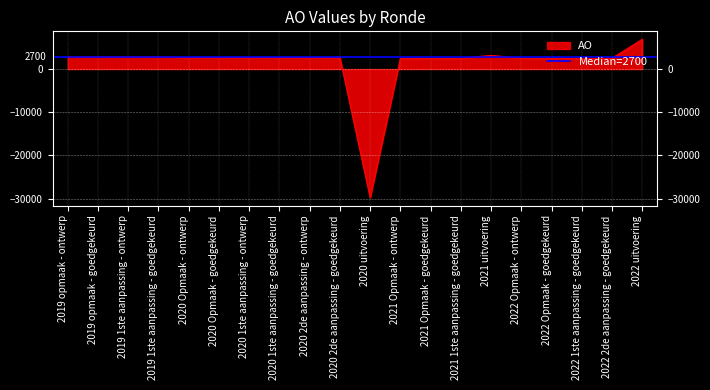

List the labels in order of value, smallest first.

2020 uitvoering, 2021 Opmaak - ontwerp, 2021 Opmaak - goedgekeurd, 2021 1ste aanpassing - goedgekeurd, 2022 Opmaak - ontwerp, 2022 Opmaak - goedgekeurd, 2022 1ste aanpassing - goedgekeurd, 2022 2de aanpassing - goedgekeurd, 2020 Opmaak - ontwerp, 2020 Opmaak - goedgekeurd, 2020 1ste aanpassing - ontwerp, 2020 1ste aanpassing - goedgekeurd, 2020 2de aanpassing - ontwerp, 2020 2de aanpassing - goedgekeurd, 2019 opmaak - ontwerp, 2019 opmaak - goedgekeurd, 2019 1ste aanpassing - ontwerp, 2019 1ste aanpassing - goedgekeurd, 2021 uitvoering, 2022 uitvoering